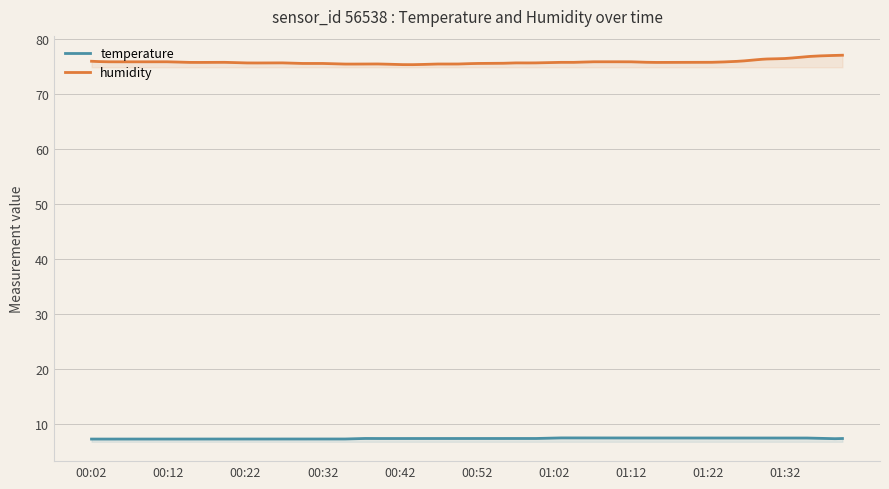

The humidity series shows 46.7 at 35. True or false?

False